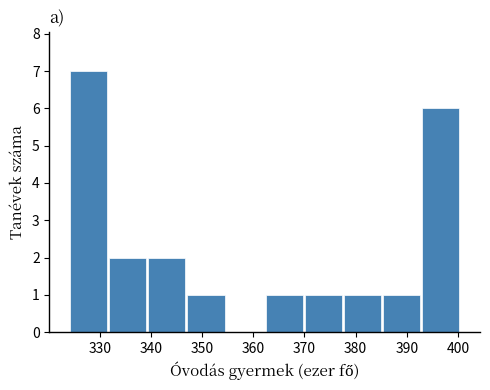

Reading left to right, list every bar in this chart as the range it spans on the x-axis followed by its height. Neither the bar edges nor the heights are printed on the chart, so give them approximately, as read against the axes.

324 to 332: 7
332 to 339: 2
339 to 347: 2
347 to 355: 1
355 to 362: 0
362 to 370: 1
370 to 378: 1
378 to 385: 1
385 to 393: 1
393 to 401: 6